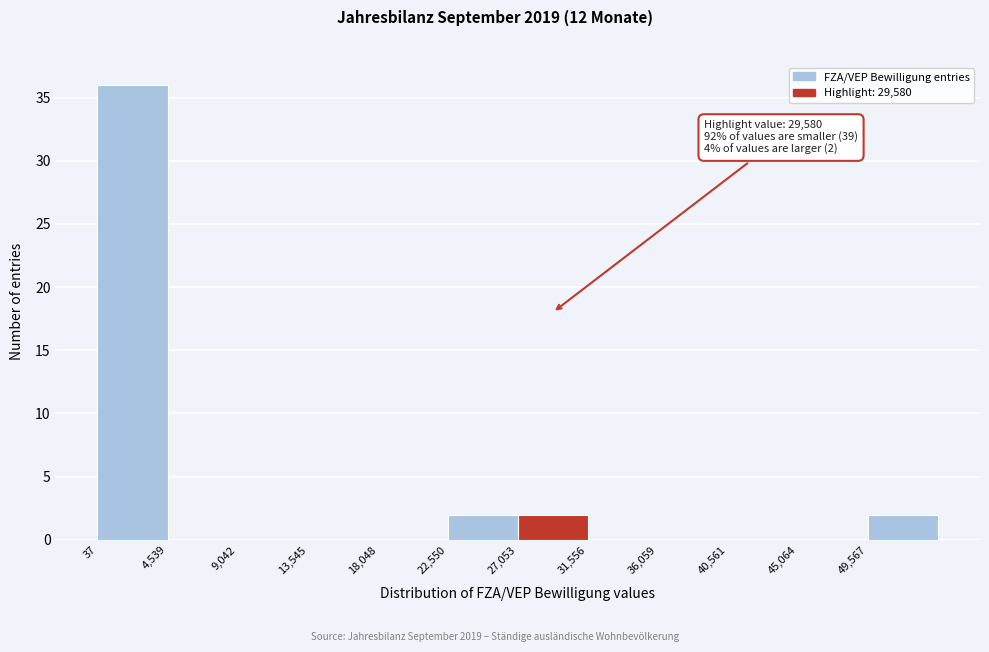

Over which range of the x-axis is the bar tallest?

0 to 4500